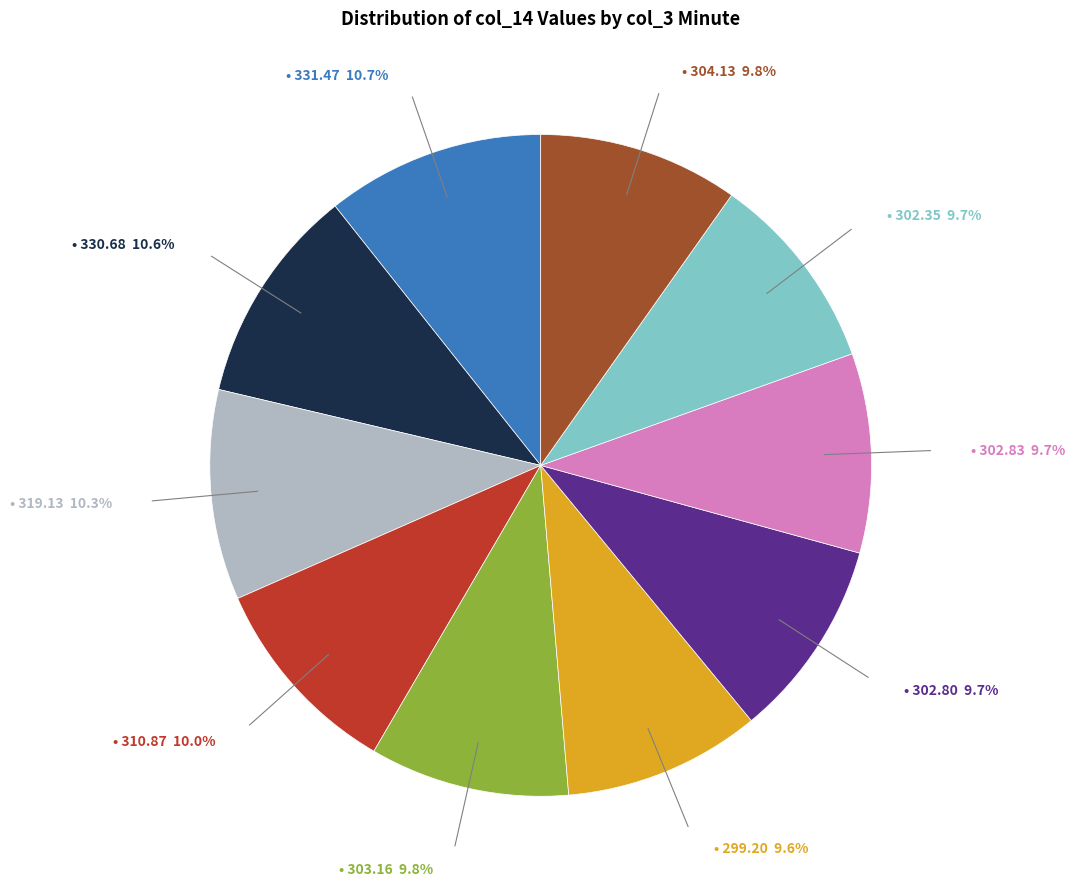

Does any single category account for the majority?

No